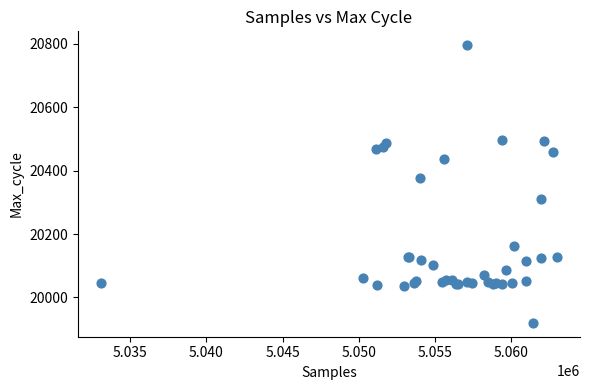

What Y value in the scatter plot is closest to 20358?

20376